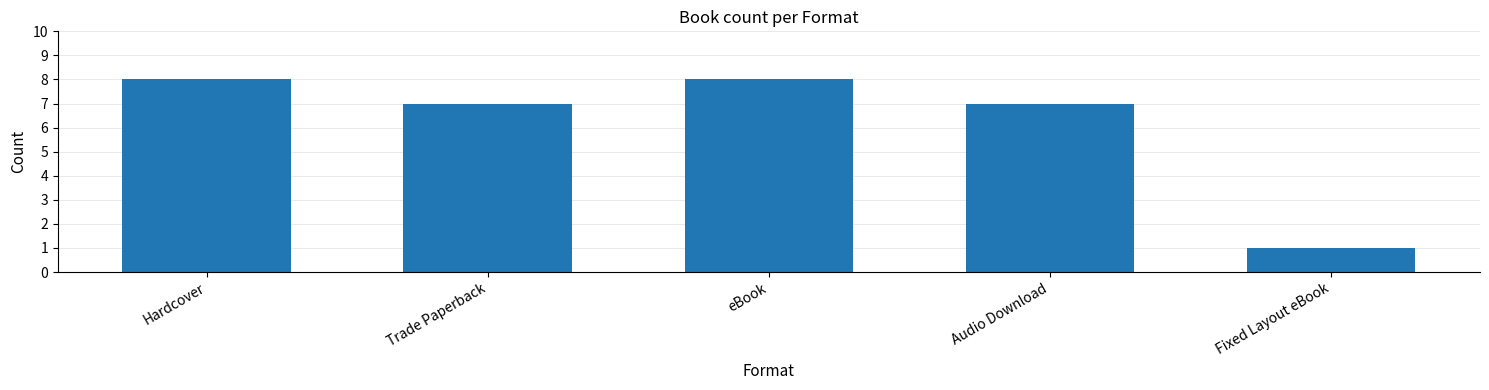

How many bars are there in total?

5